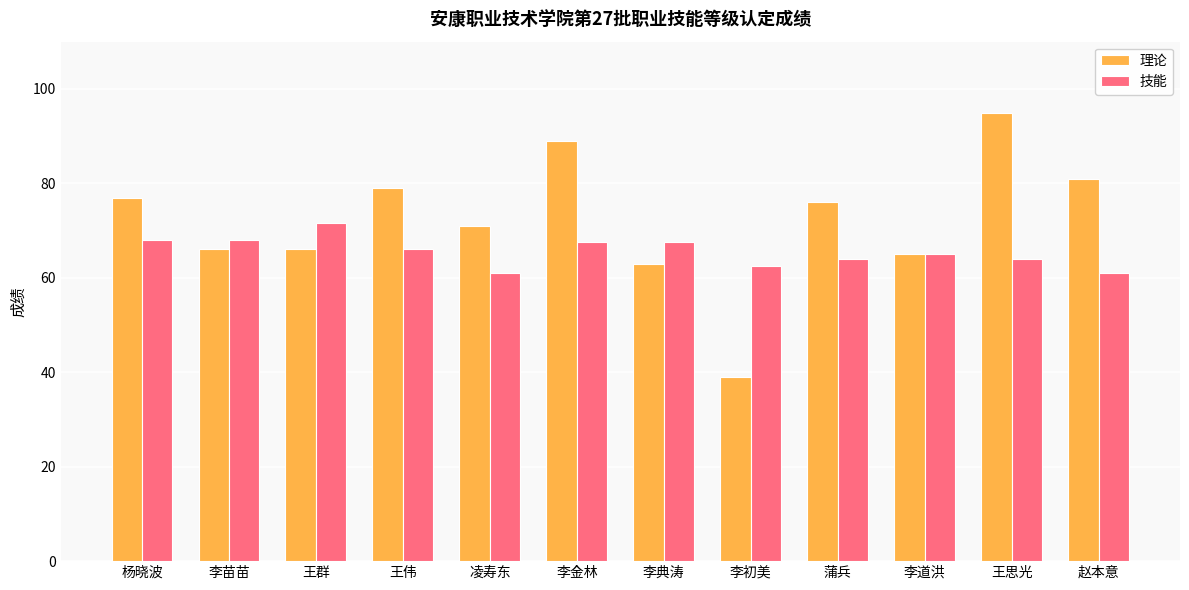

What is the spread (max minus min) of values at 蒲兵?

12.0